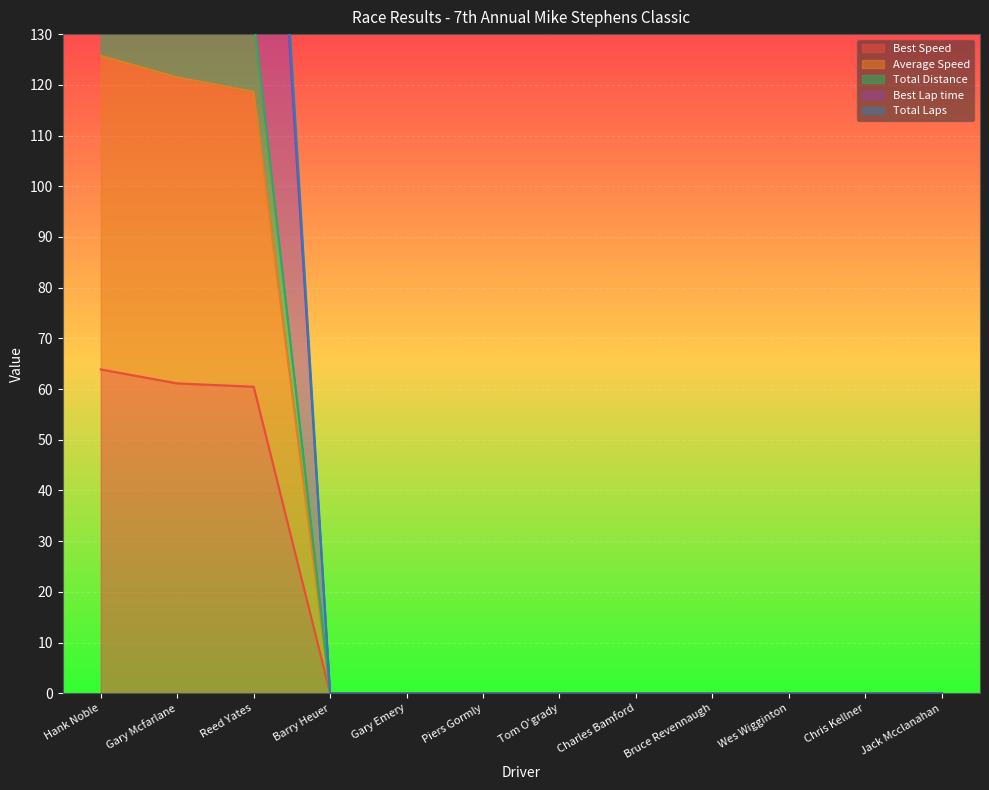

How many categories are shown in the chart?

12